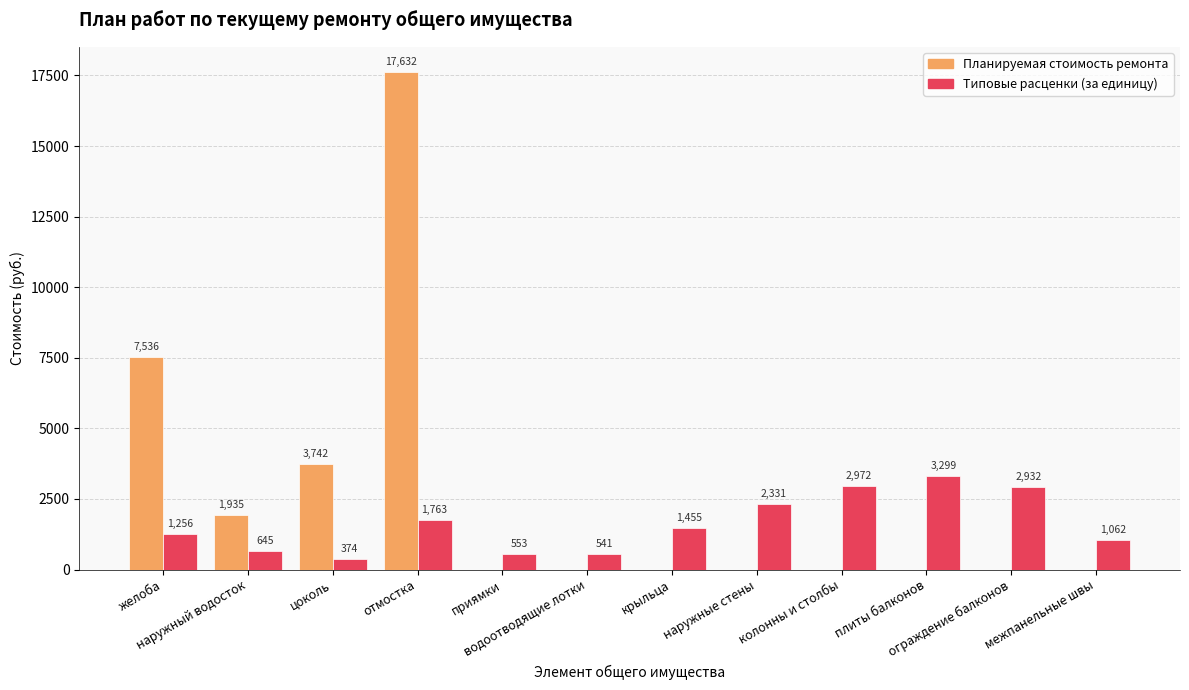

Which series has the largest total across all categories?

Планируемая стоимость ремонта